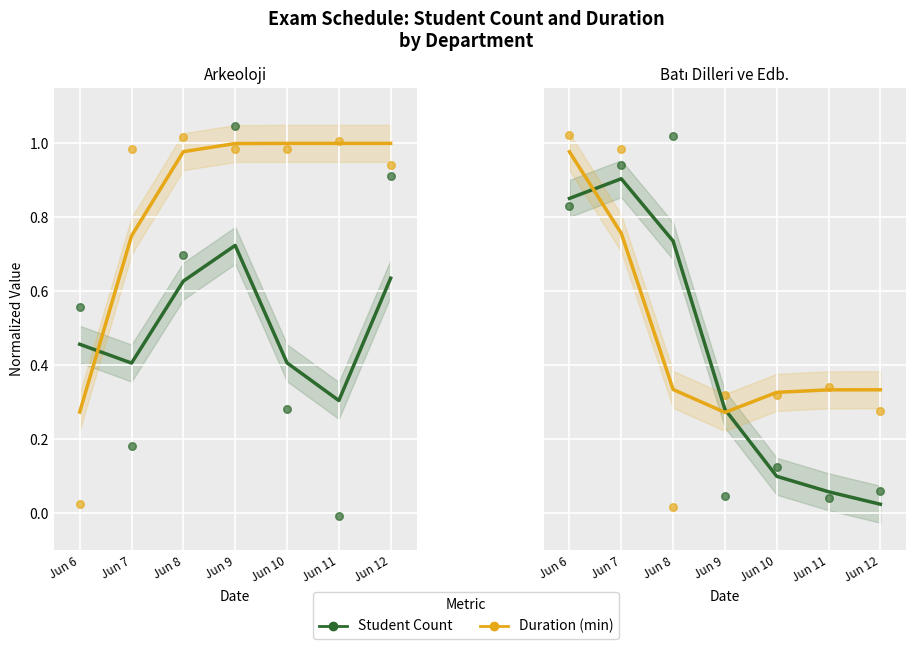

Is the value of Student Count at Jun 8 greater than the value of Duration at Jun 6?

No